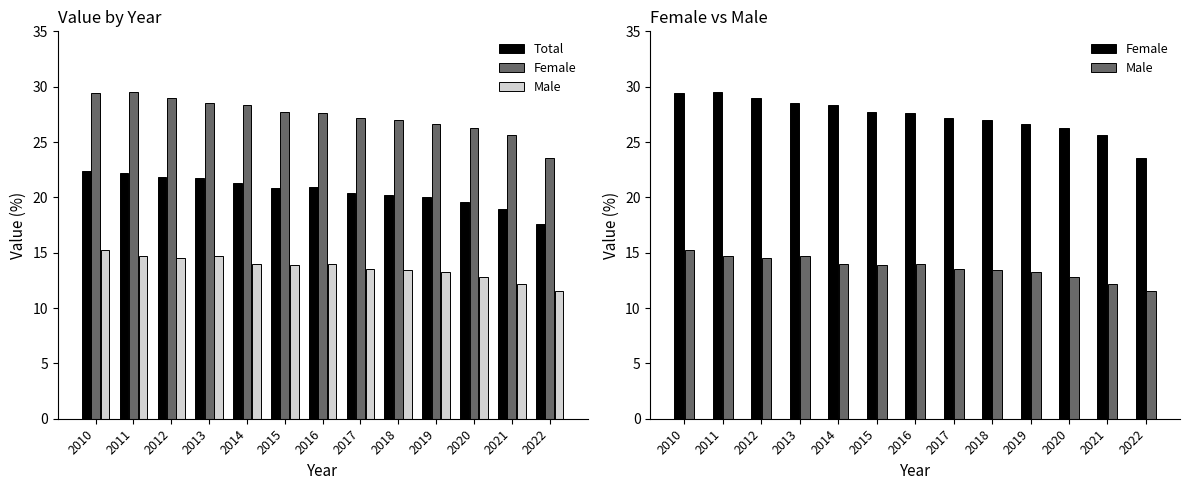

At how many categories does at least one series exceed 17?

13